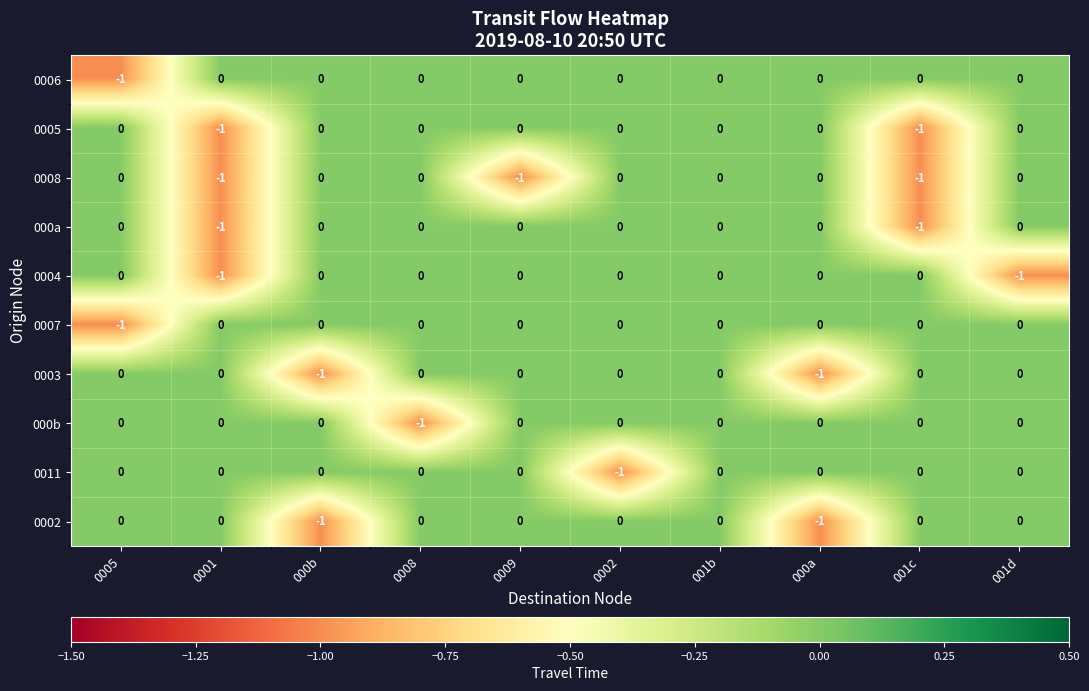

The value of 000b at 0005 is 0. True or false?

True